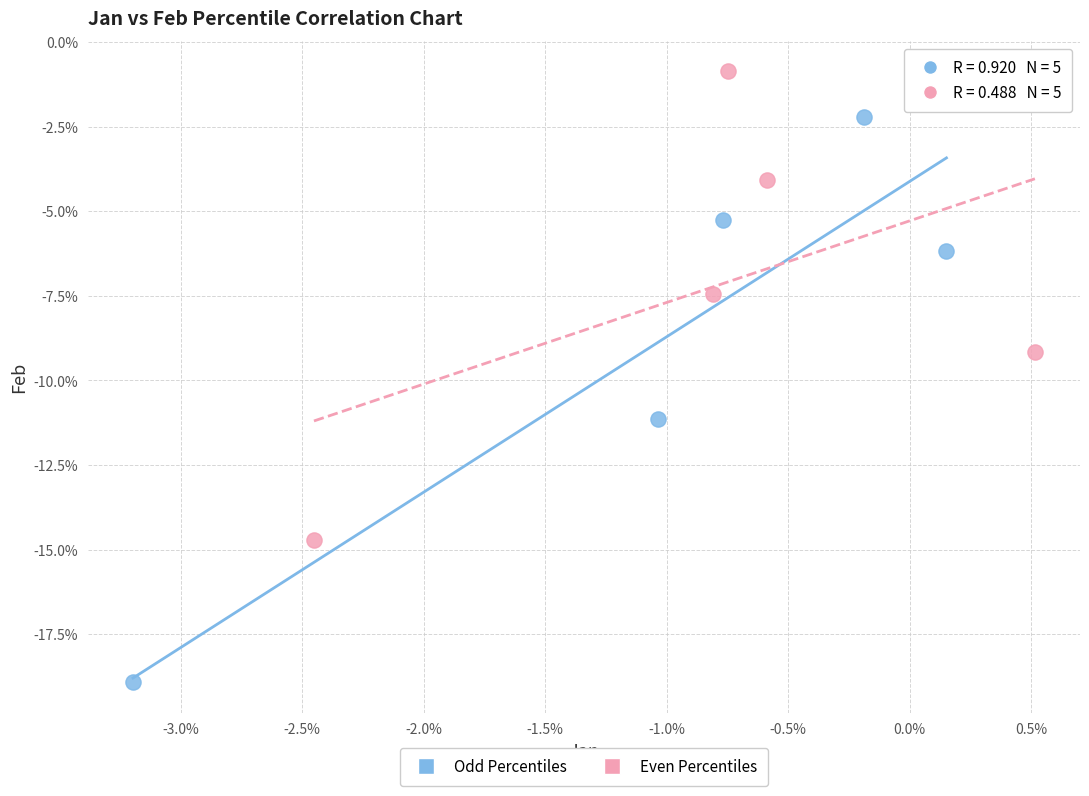

What are all the series names shown in the legend?

Odd Percentiles, Even Percentiles